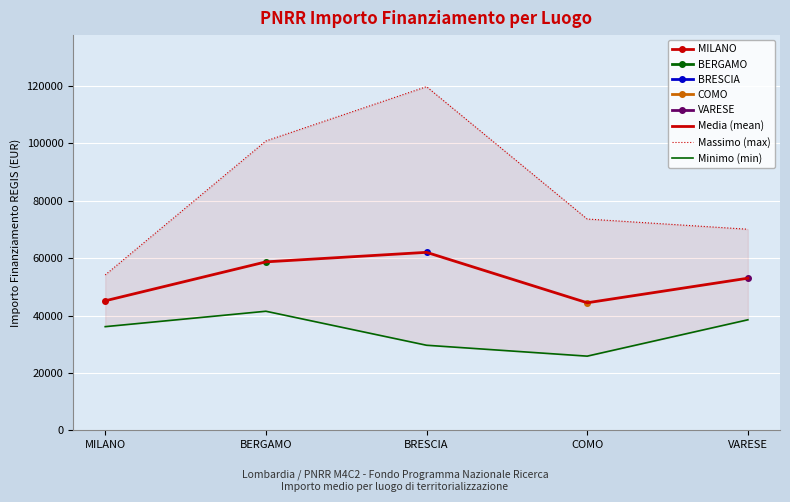

Reading left to right, what are all the values shown in this chart?

Media (mean): MILANO=45134.3	BERGAMO=58706.4	BRESCIA=62029.3	COMO=44447.9	VARESE=53011.6
Massimo (max): MILANO=54144.9	BERGAMO=100847.1	BRESCIA=119783.4	COMO=73636.1	VARESE=70077.9
Minimo (min): MILANO=36123.8	BERGAMO=41496.0	BRESCIA=29640.7	COMO=25842.4	VARESE=38513.5